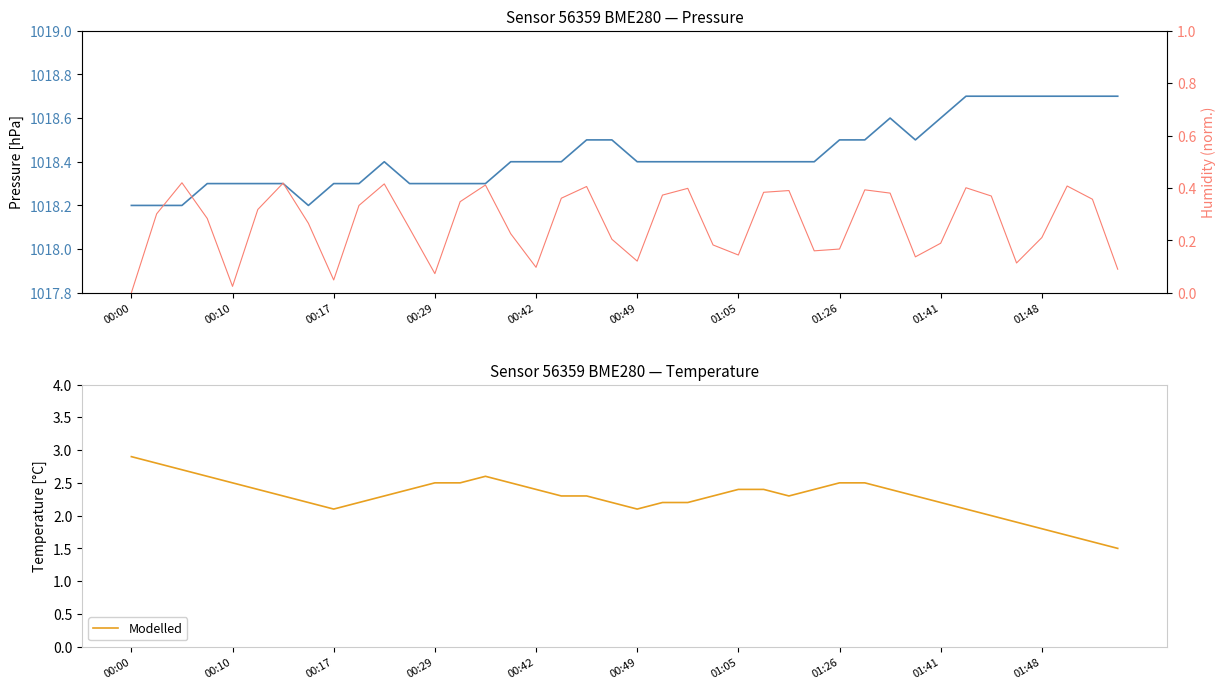

Reading right to left, what are all the values shown in this chart?

pressure: 1018.7	1018.7	1018.7	1018.7	1018.7	1018.7	1018.7	1018.6	1018.5	1018.6	1018.5	1018.5	1018.4	1018.4	1018.4	1018.4	1018.4	1018.4	1018.4	1018.4	1018.5	1018.5	1018.4	1018.4	1018.4	1018.3	1018.3	1018.3	1018.3	1018.4	1018.3	1018.3	1018.2	1018.3	1018.3	1018.3	1018.3	1018.2	1018.2	1018.2
humidity (norm.): 0.1	0.4	0.4	0.2	0.1	0.4	0.4	0.2	0.1	0.4	0.4	0.2	0.2	0.4	0.4	0.1	0.2	0.4	0.4	0.1	0.2	0.4	0.4	0.1	0.2	0.4	0.3	0.1	0.2	0.4	0.3	0.0	0.3	0.4	0.3	0.0	0.3	0.4	0.3	0.0
Modelled: 1.5	1.6	1.7	1.8	1.9	2.0	2.1	2.2	2.3	2.4	2.5	2.5	2.4	2.3	2.4	2.4	2.3	2.2	2.2	2.1	2.2	2.3	2.3	2.4	2.5	2.6	2.5	2.5	2.4	2.3	2.2	2.1	2.2	2.3	2.4	2.5	2.6	2.7	2.8	2.9